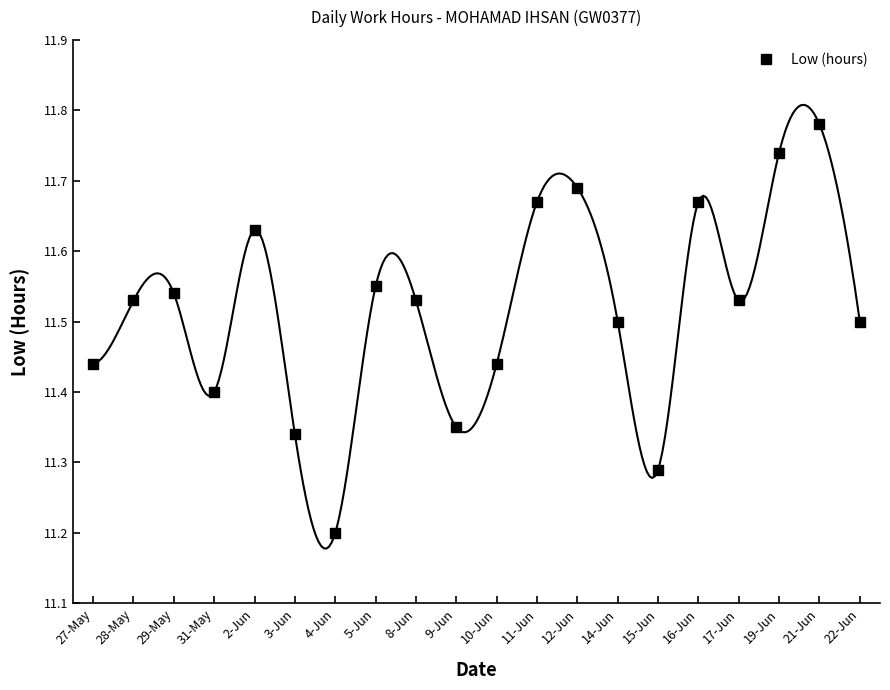

Does the chart have visible grid lines?

No